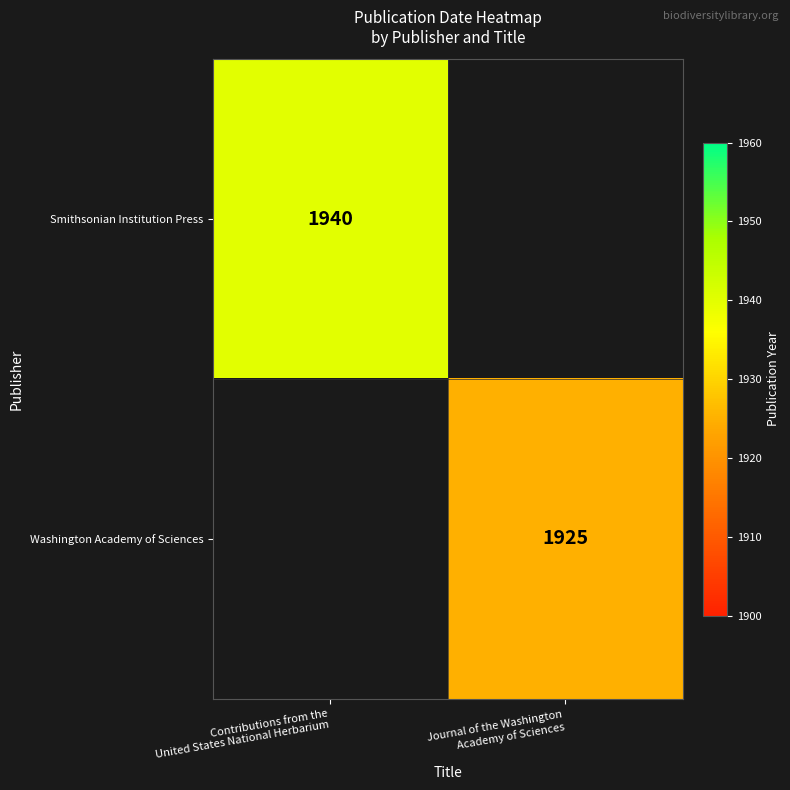

At how many categories does at least one series exceed 1931?

1